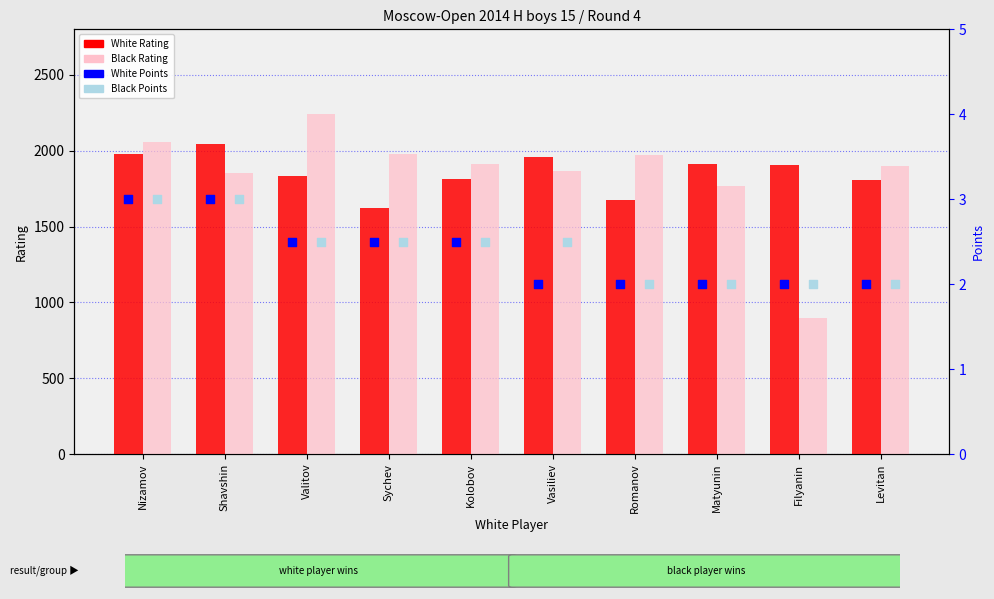

Which series reaches the minimum Y coordinate?

White Points